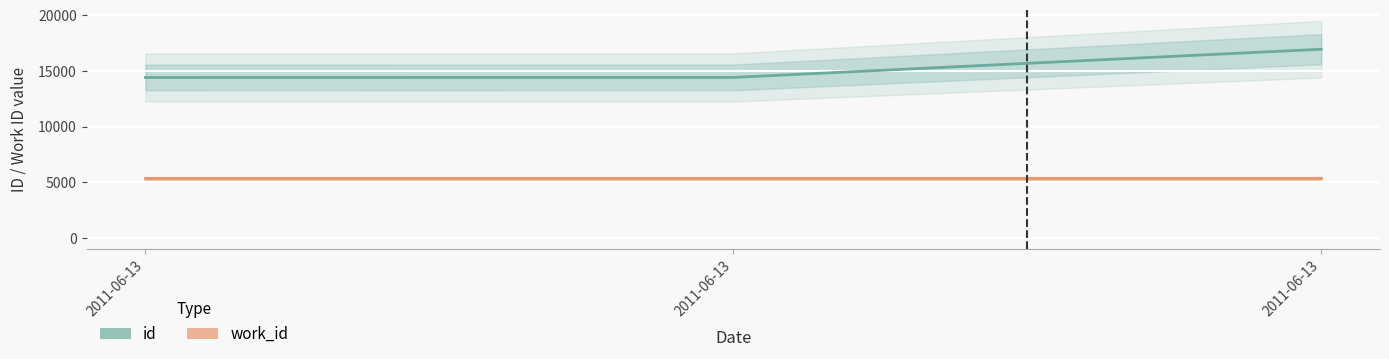

Rank the series by their average value, from lowest to highest.

work_id, id